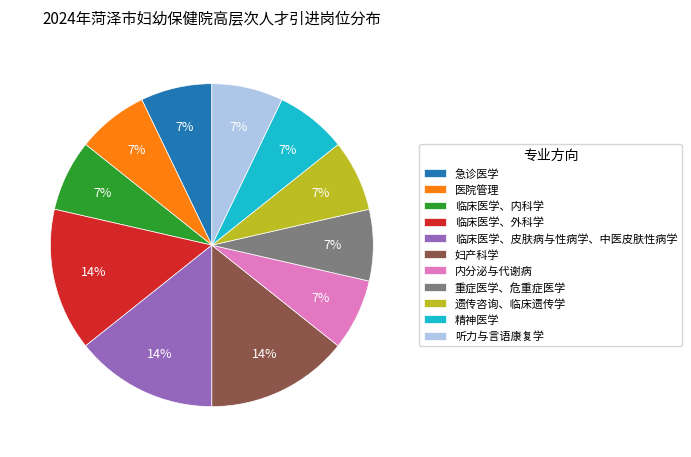

How many segments does this pie chart have?

11